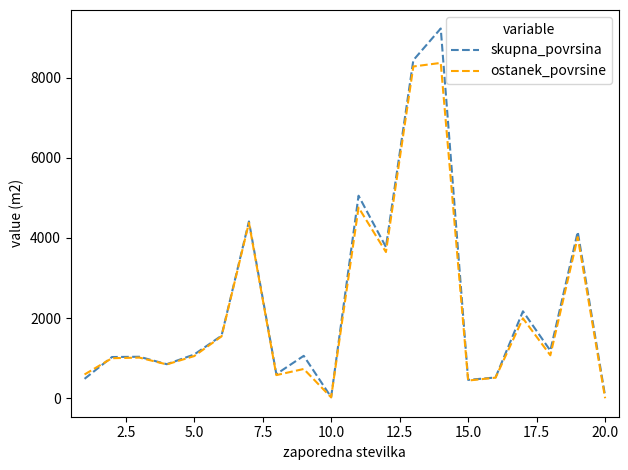

What is the maximum value for ostanek_povrsine?

8366